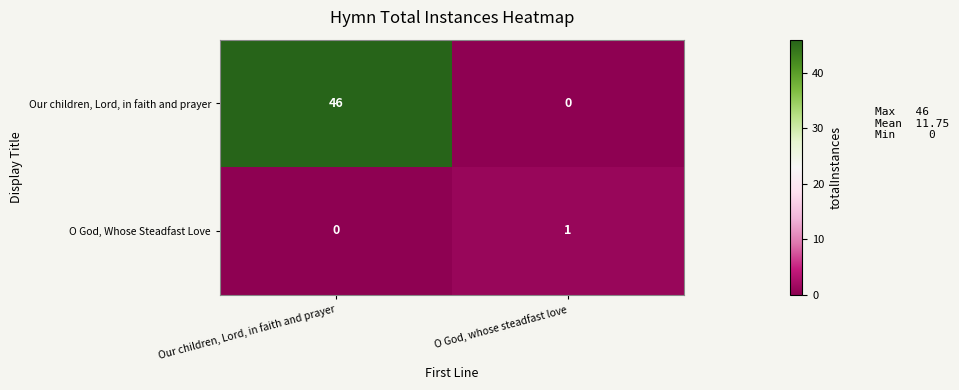

At which category is the sum across all series the highest?

Our children, Lord, in faith and prayer